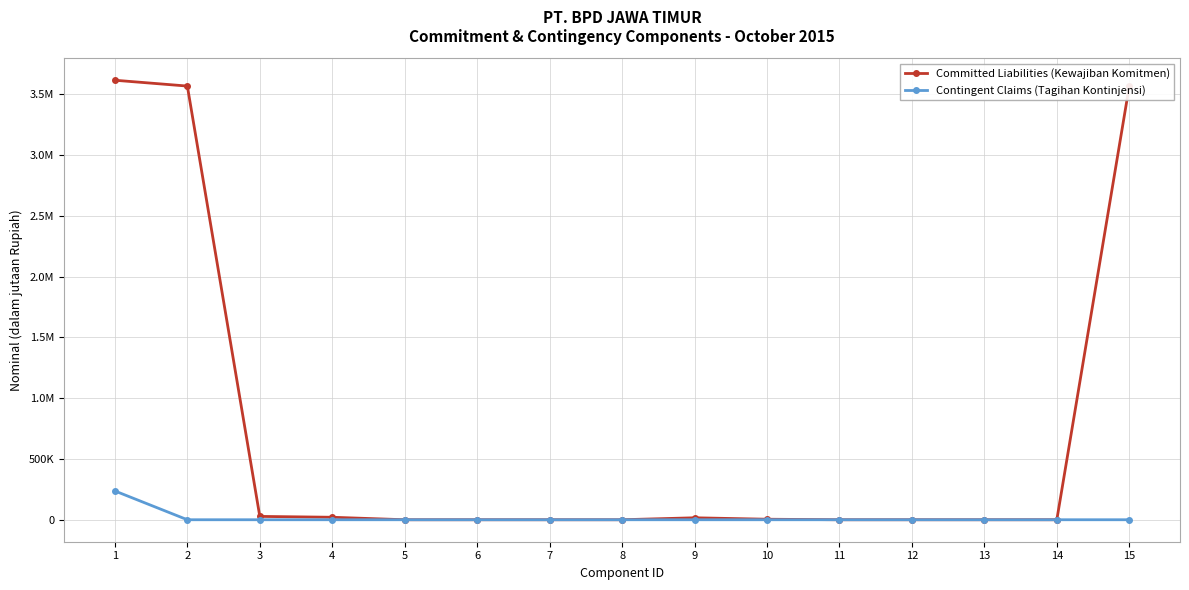

What are all the series names shown in the legend?

Committed Liabilities (Kewajiban Komitmen), Contingent Claims (Tagihan Kontinjensi)